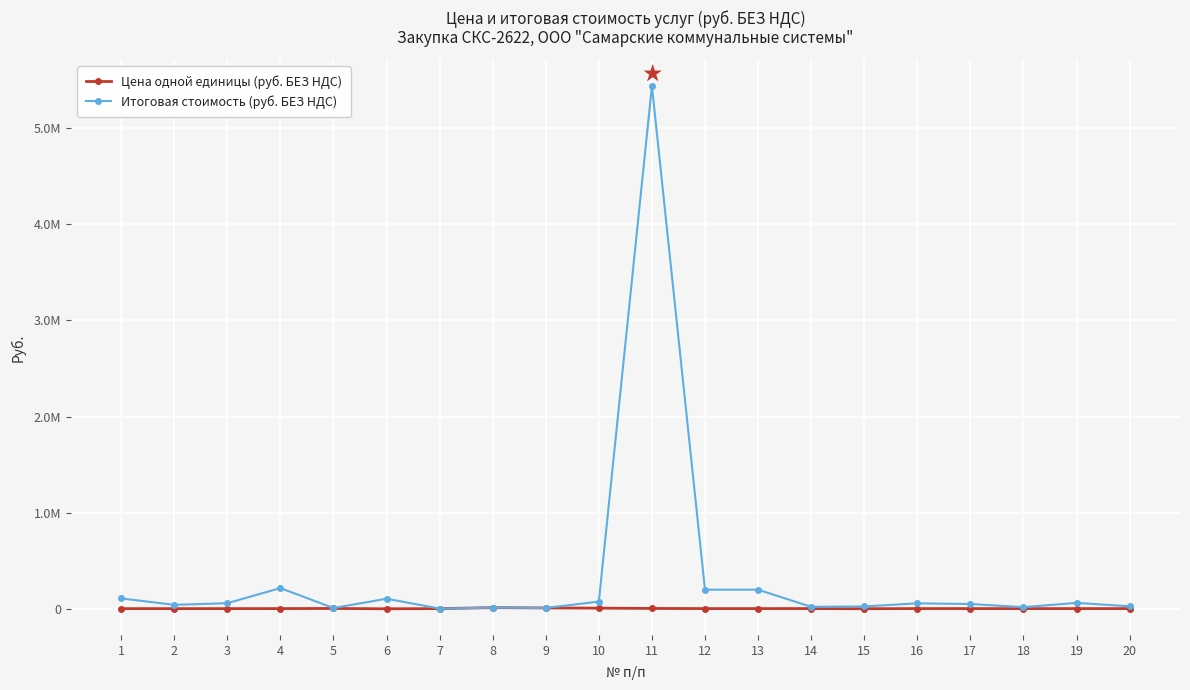

Is this an area chart (filled region under the line)?

No